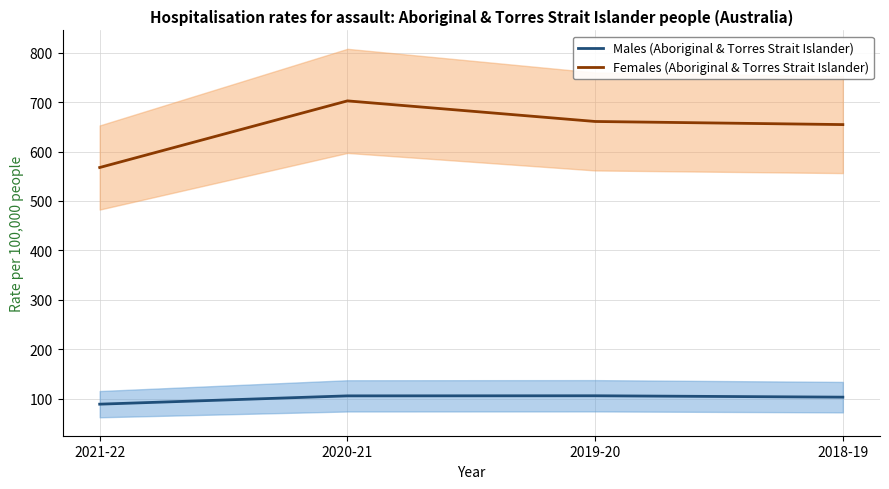

Rank the categories by Males (Aboriginal & Torres Strait Islander) value from lowest to highest.

2021-22, 2018-19, 2020-21, 2019-20